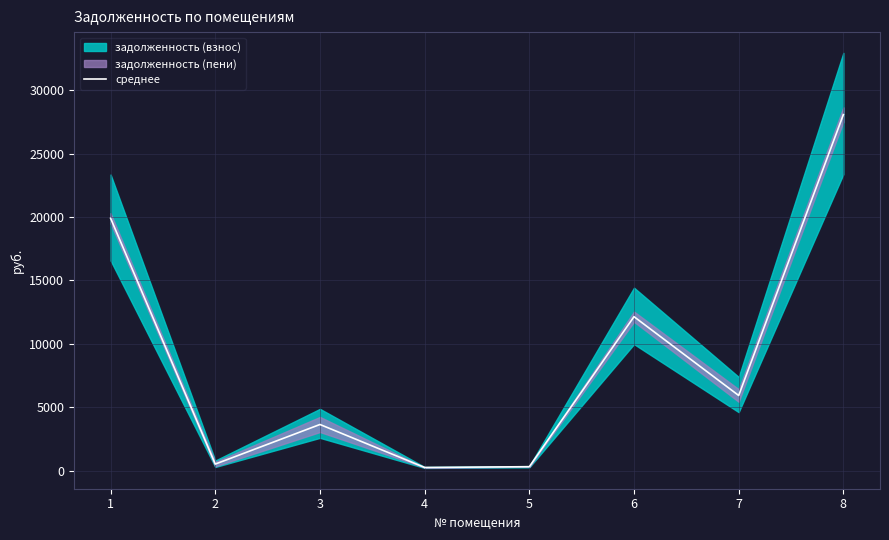

What is the change in value from 4 to 6?

+11884.1